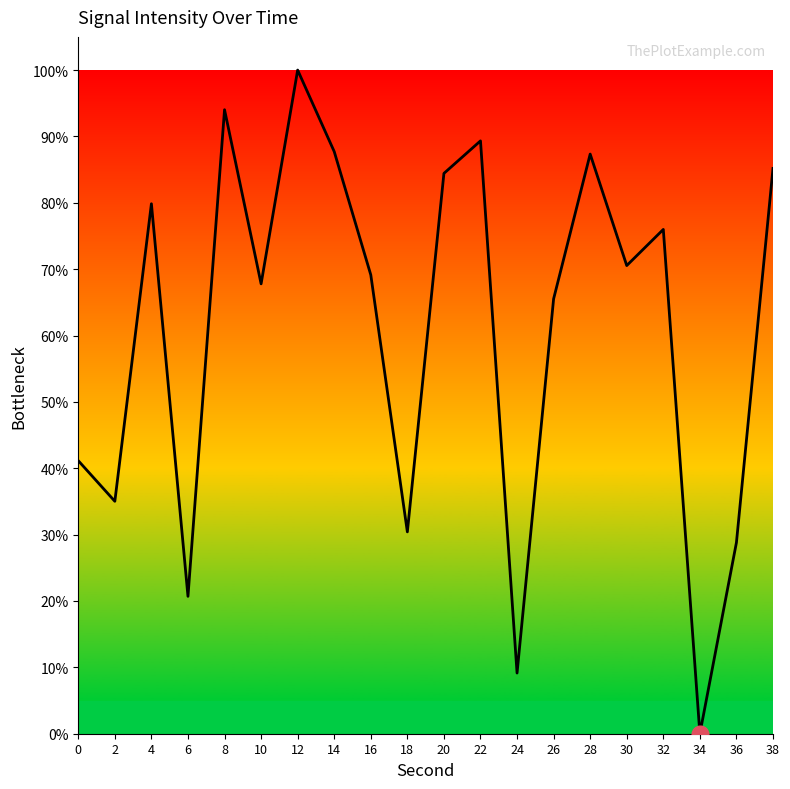

What is the change in value from 0 to 38?

+44.0